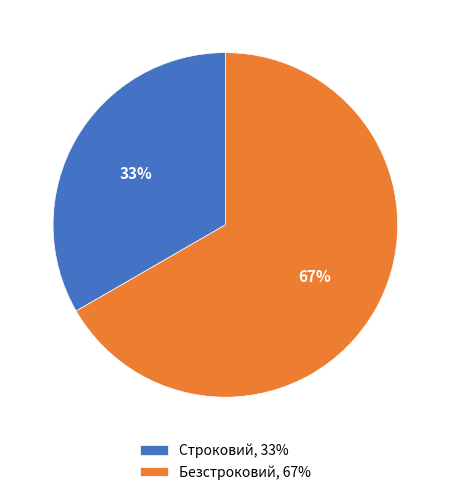

To the nearest percent, what is the average slice percentage?

50%